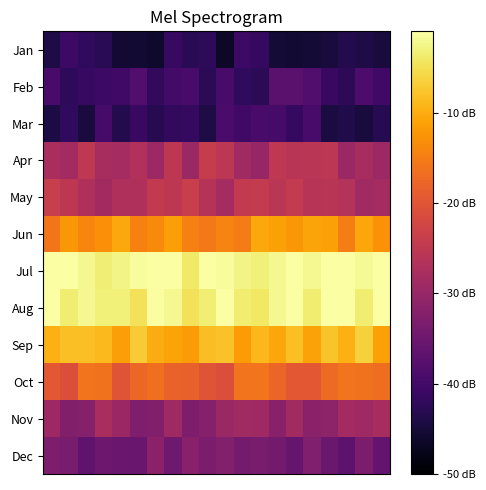

At which category is the sum across all series the highest?

14